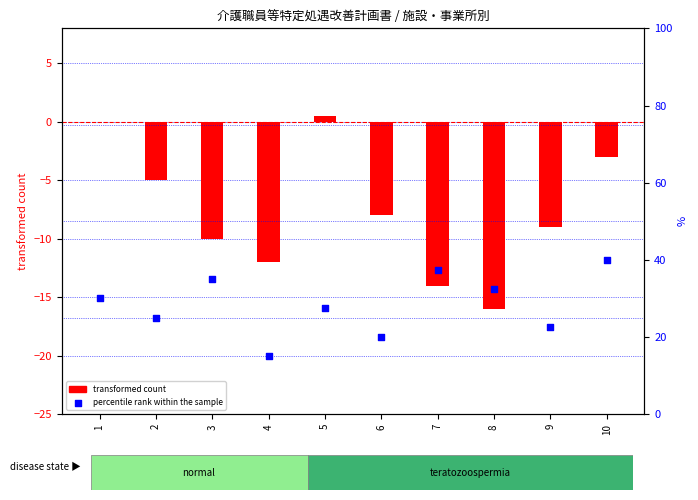

What is the ratio of the value at 4 to the value at 7?

0.4